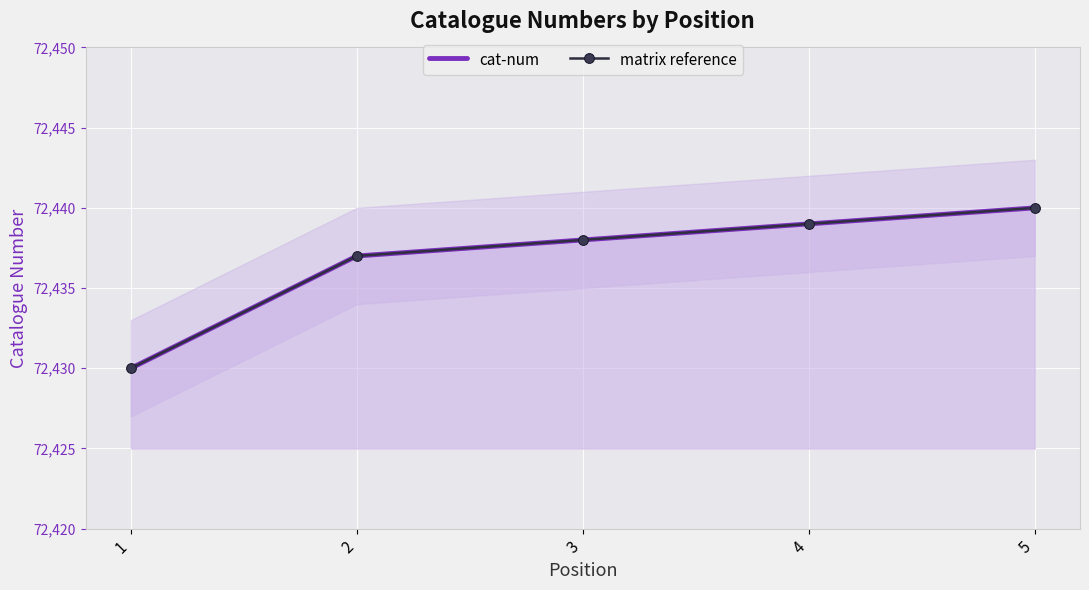

What is the sum of the matrix reference values at 3 and 1?

144868